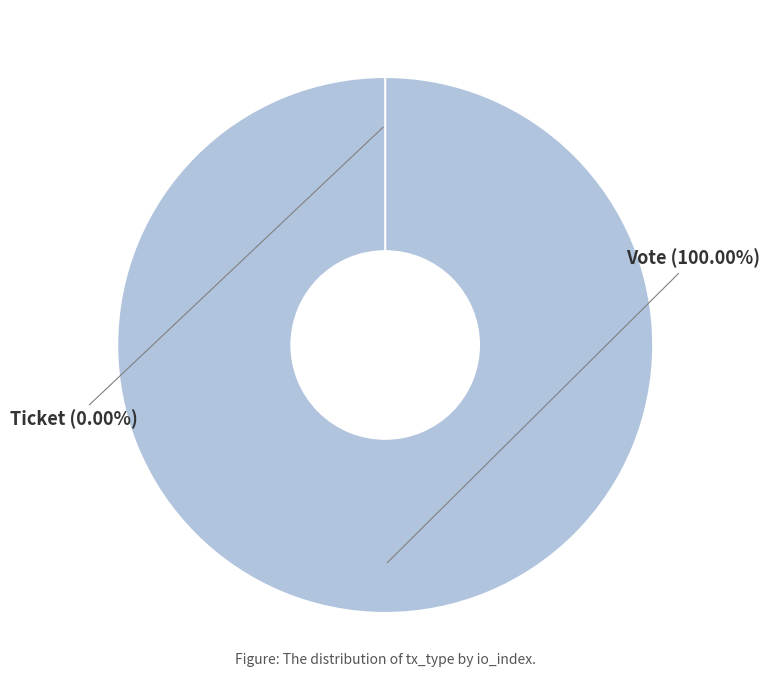

What is the total percentage of Vote and Ticket?

100.0%